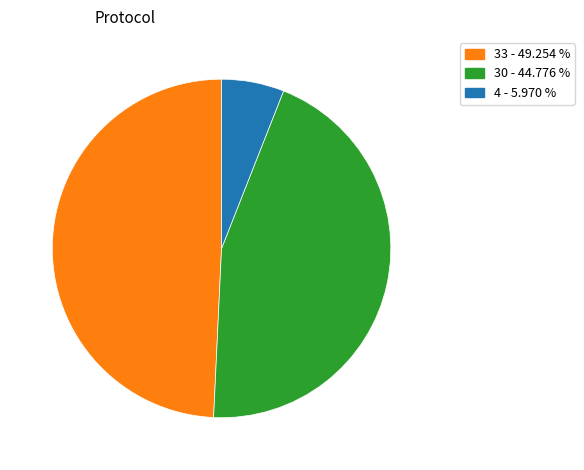

Is there a majority slice in this chart?

No